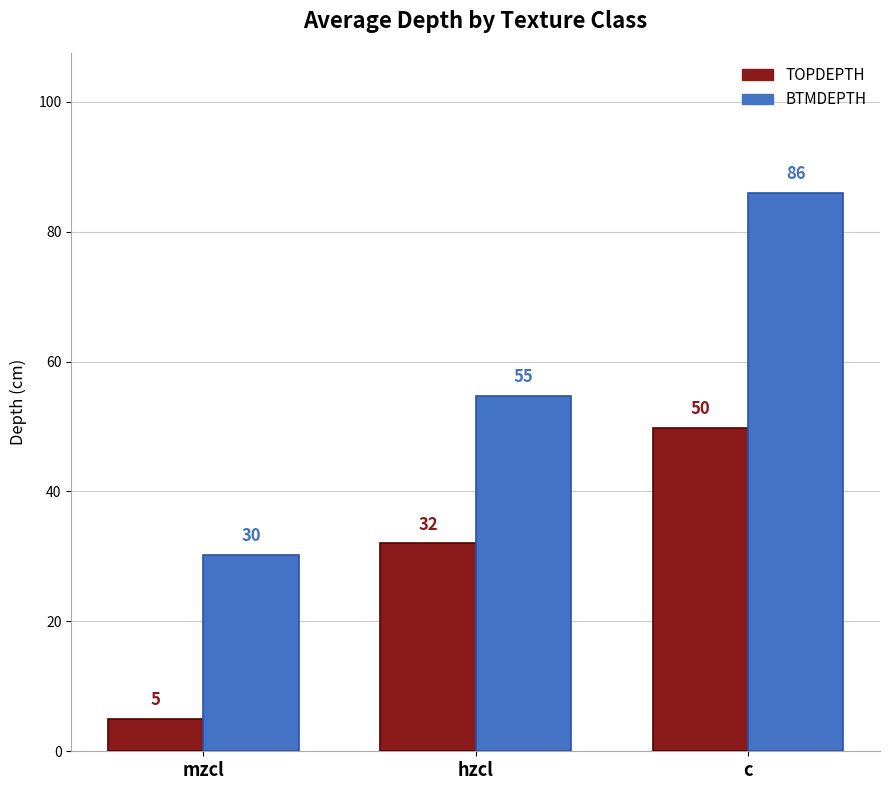

Which series has the largest range (max minus min)?

BTMDEPTH